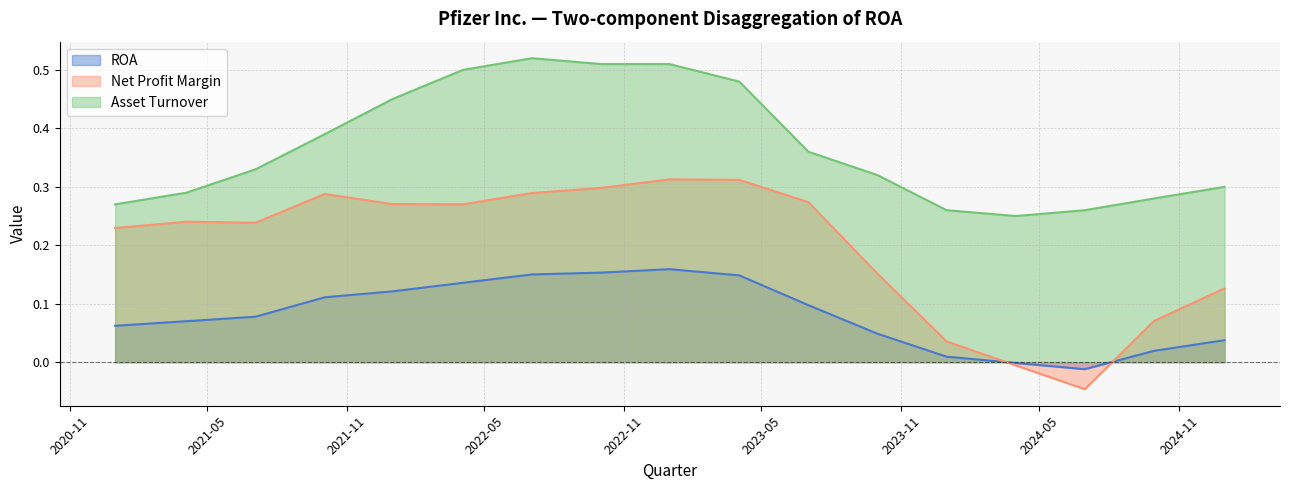

At which category is the sum across all series the highest?

2022-12-31